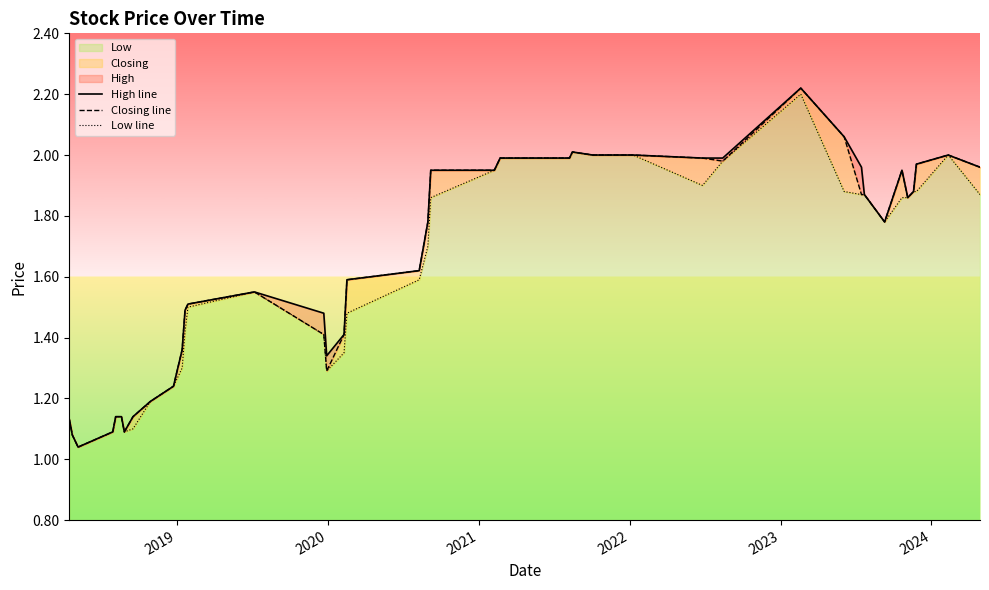

List the series in order of their overall mean, highest first.

High line, Closing line, Low line